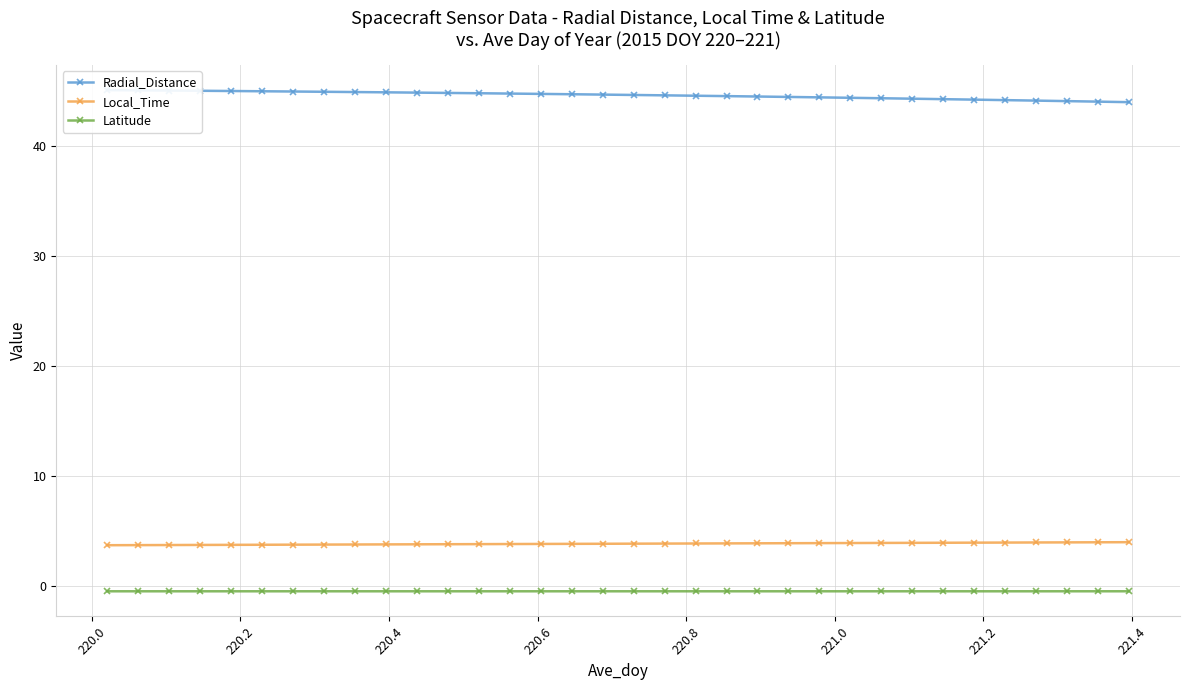

True or false: Latitude and Local_Time cross at least once.

False